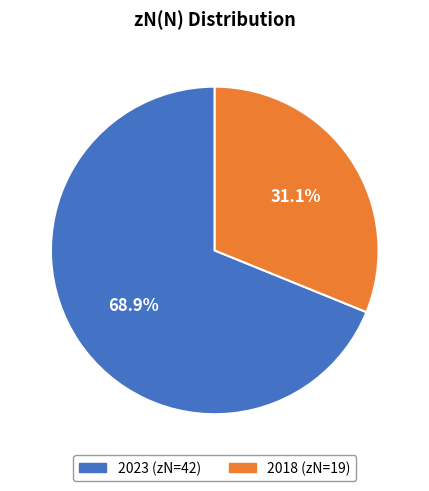

Rank the categories by value from lowest to highest.

2018, 2023